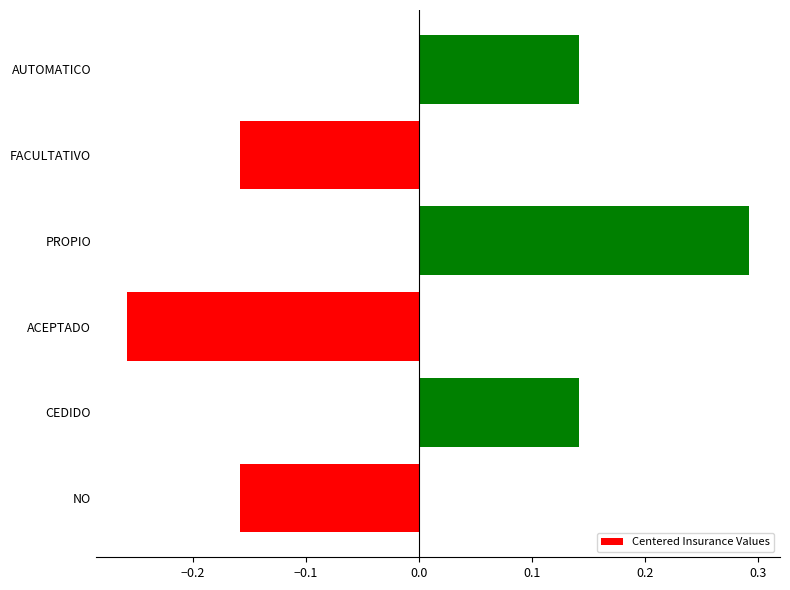

What is the difference between the values at ACEPTADO and CEDIDO?

0.4